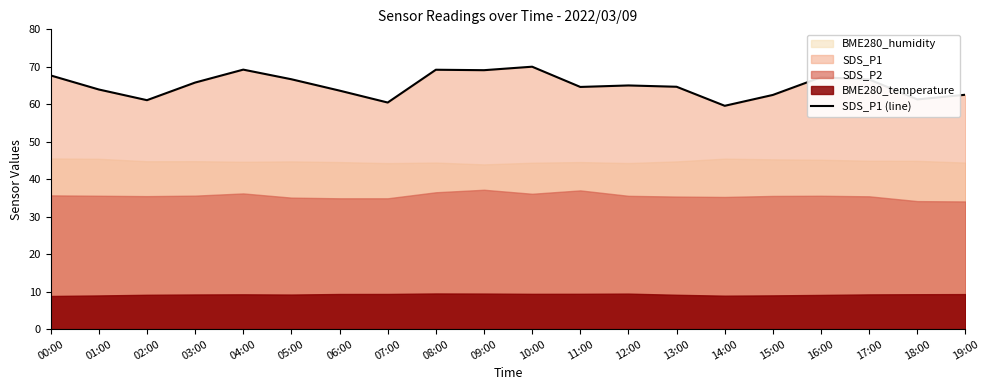

What position from the right is 16:00?

4